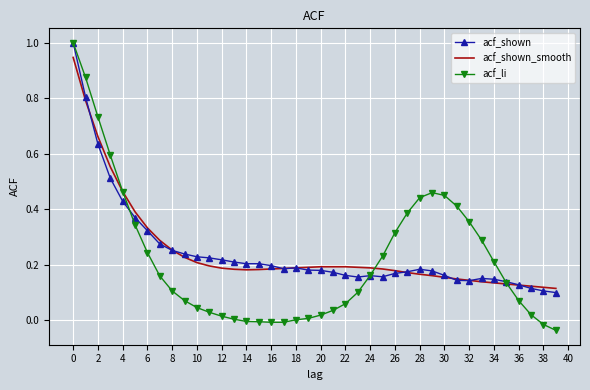

Which series ends up on top after the final intersection of acf_shown and acf_shown_smooth?

acf_shown_smooth